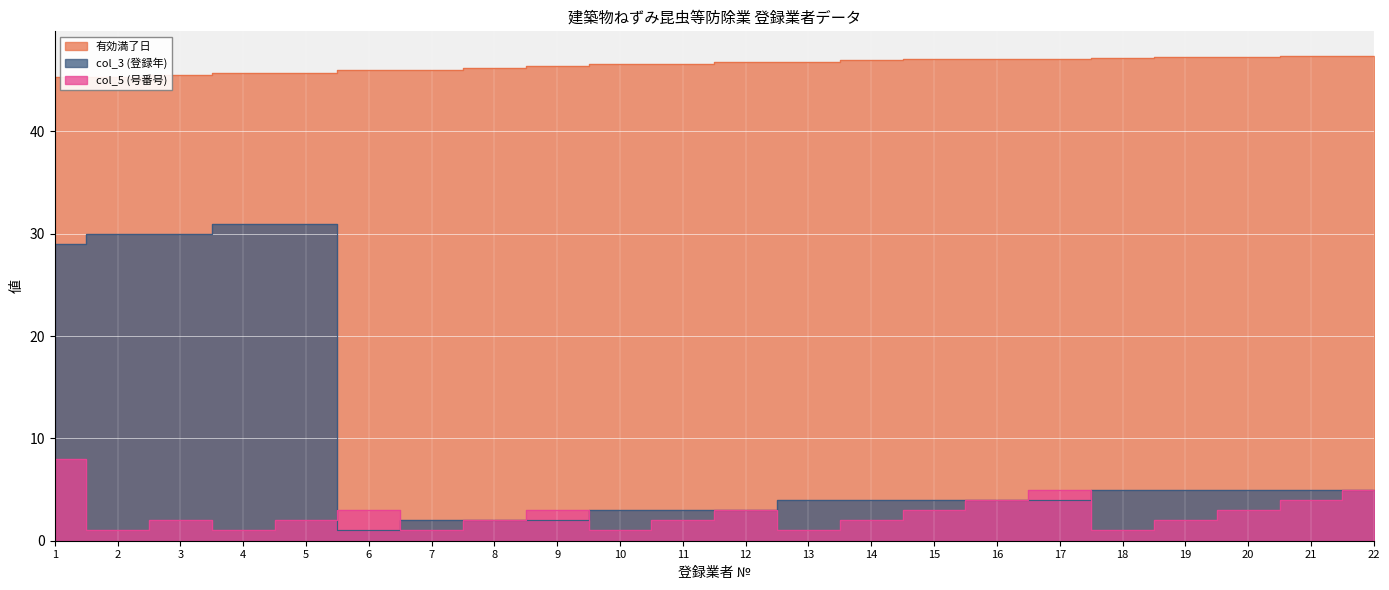

Does the chart display data point markers on the line(s)?

No